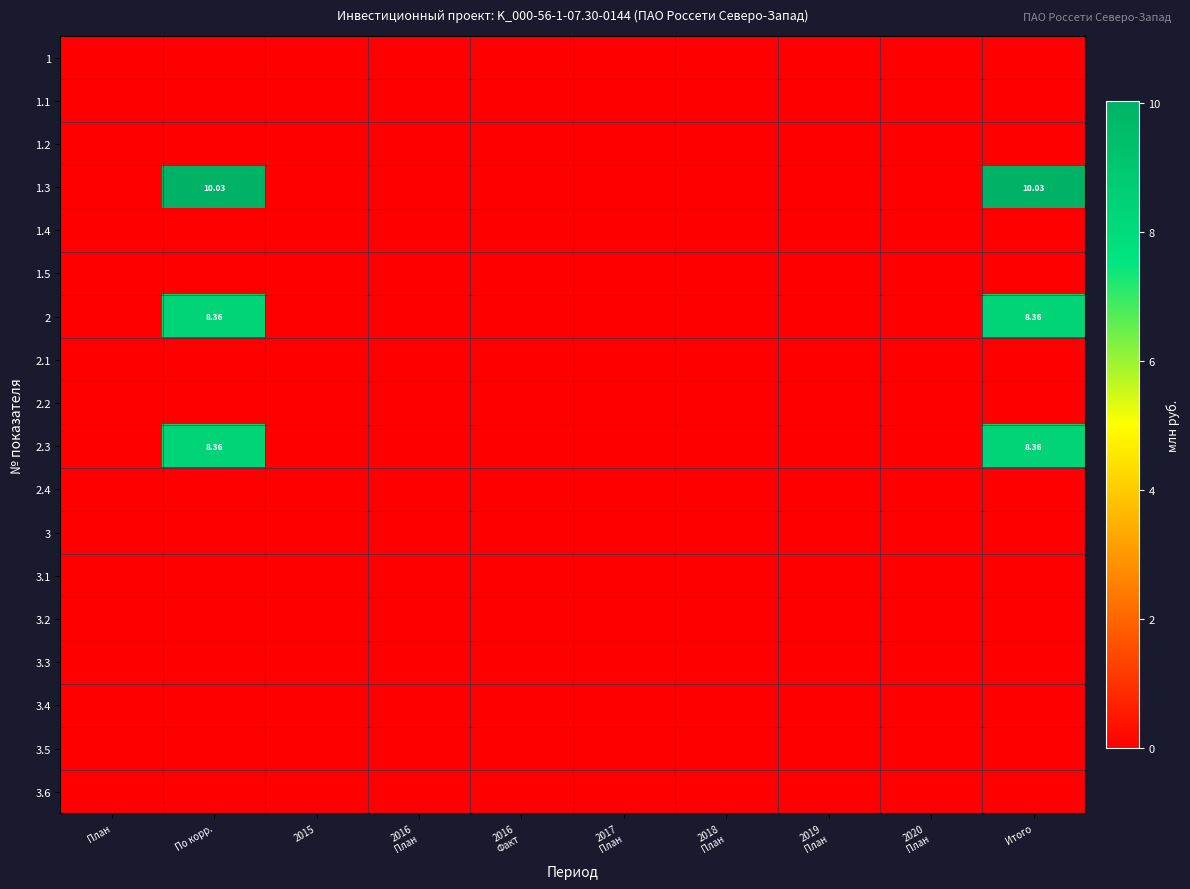

The 2.3 series shows 8.4 at По корр.. True or false?

True